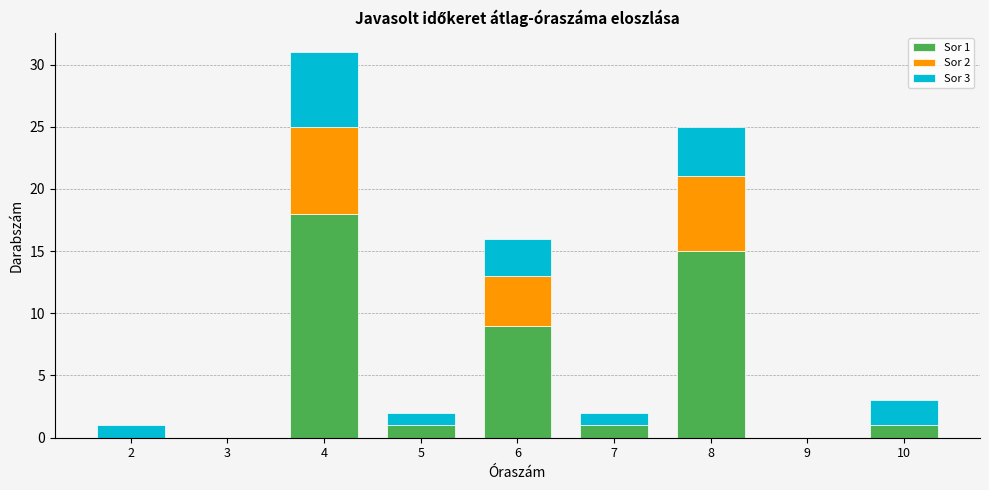

Reading left to right, transcribe the values for Sor 1.

2=0	3=0	4=18	5=1	6=9	7=1	8=15	9=0	10=1